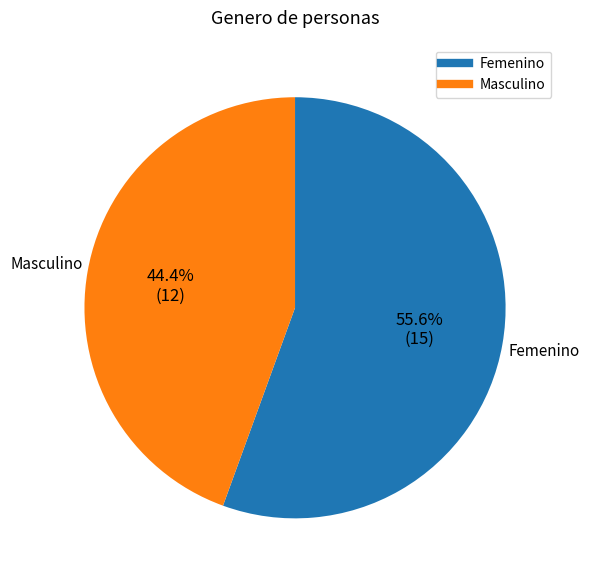

What is the total percentage of Femenino and Masculino?

100.0%